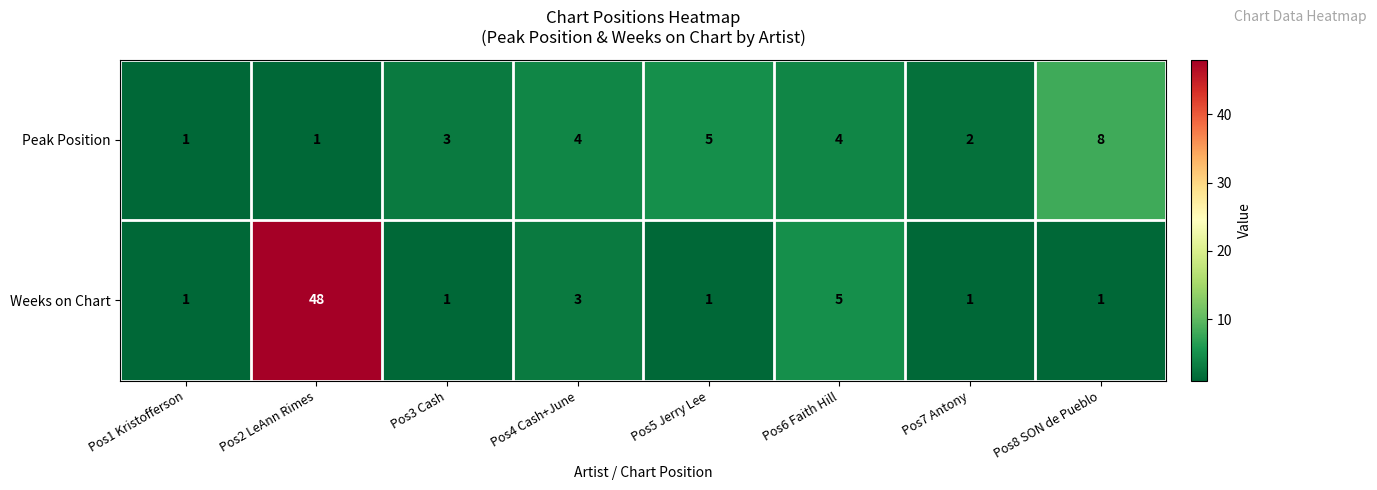

Is it true that Peak Position equals 2 at Pos6 Faith Hill?

False